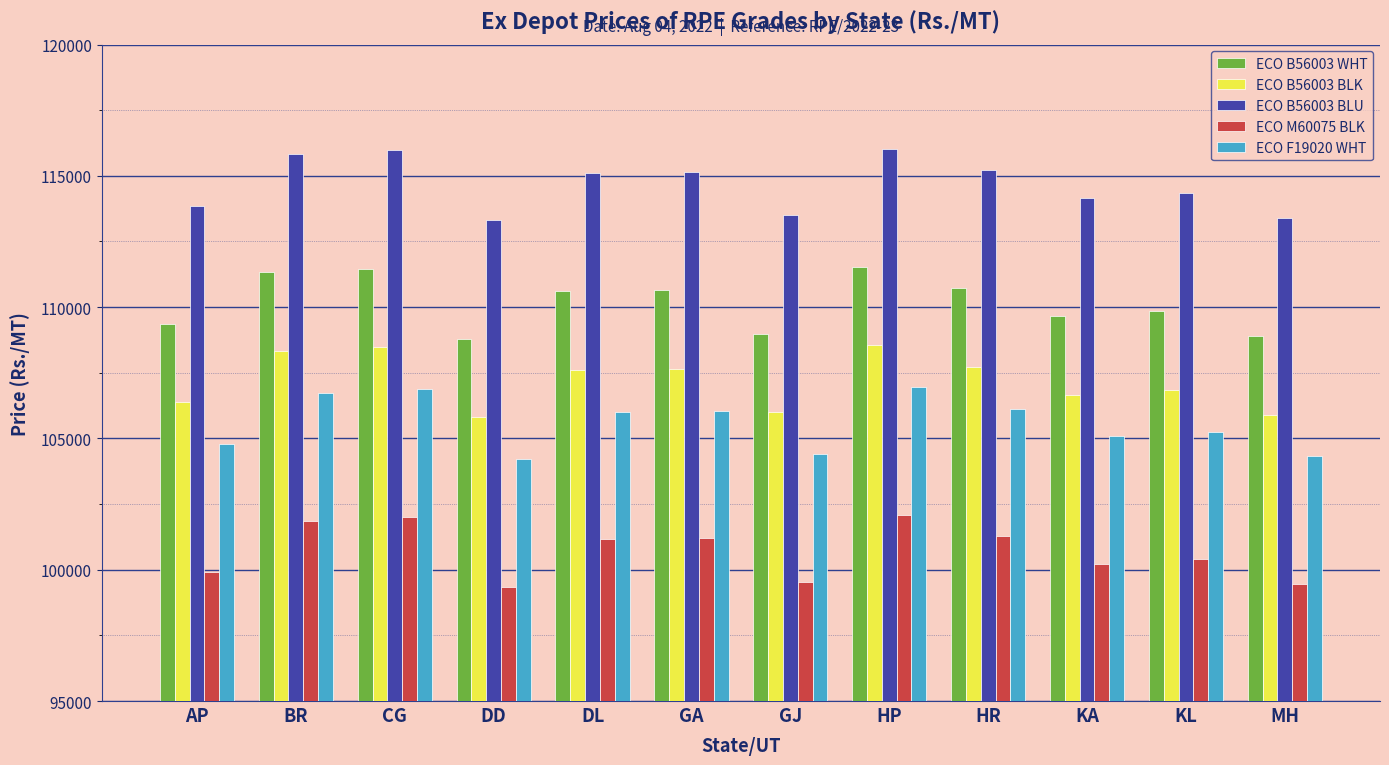

List the series in order of their peak value, lowest first.

ECO M60075 BLK, ECO F19020 WHT, ECO B56003 BLK, ECO B56003 WHT, ECO B56003 BLU